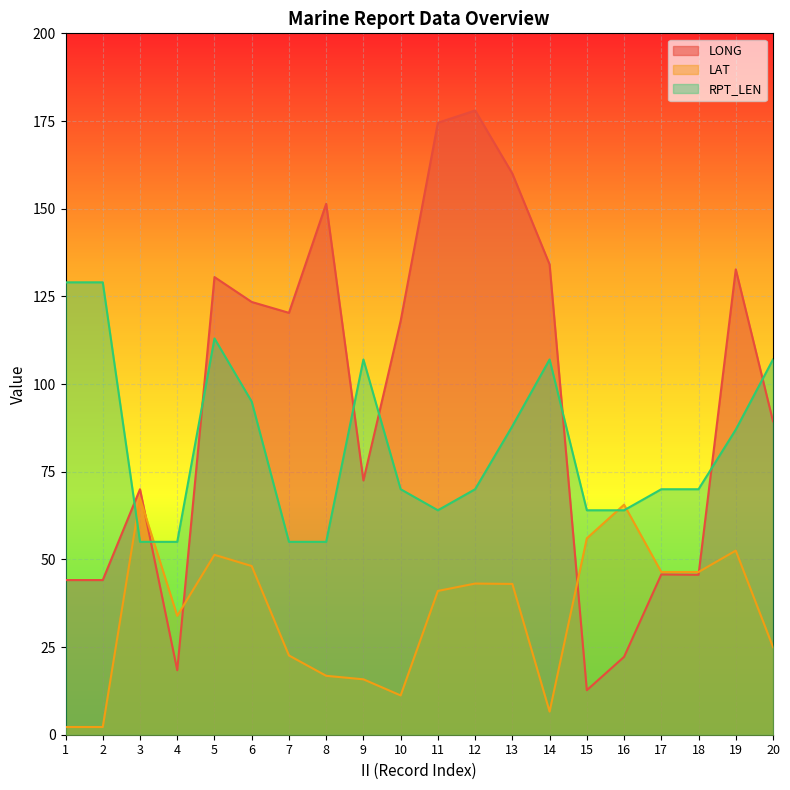

At how many categories does at least one series exceed 32?

20